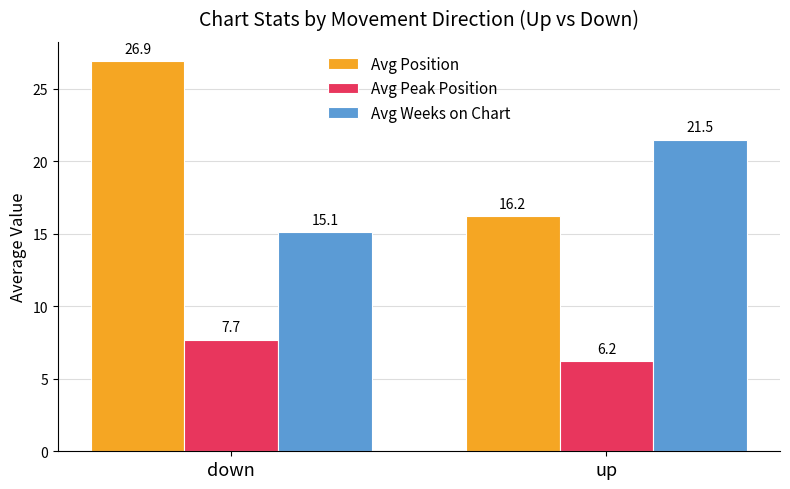

How many bars are there in each group?

3